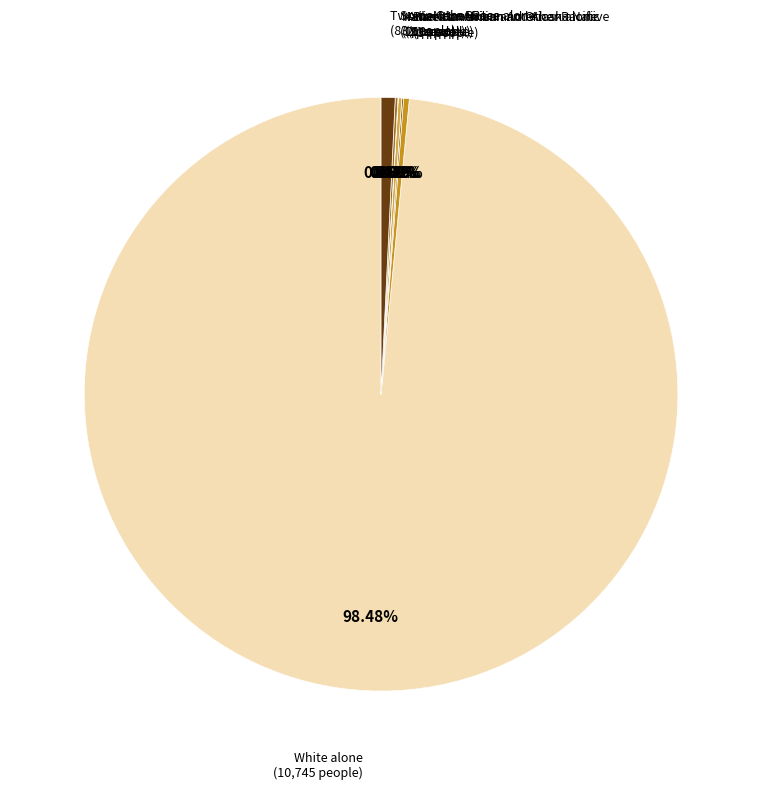

Which category has the biggest portion of the pie?

White alone